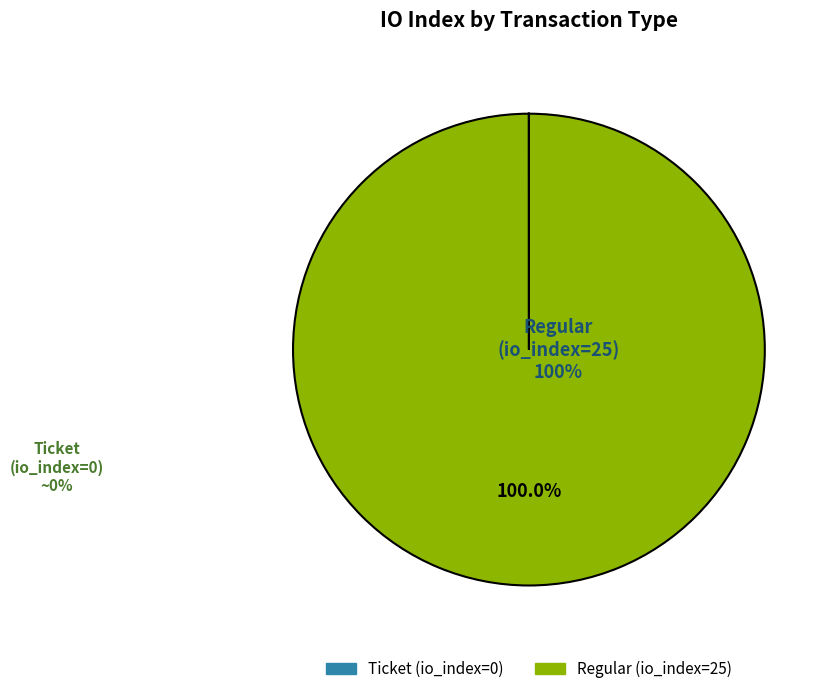

Does any single category account for the majority?

Yes